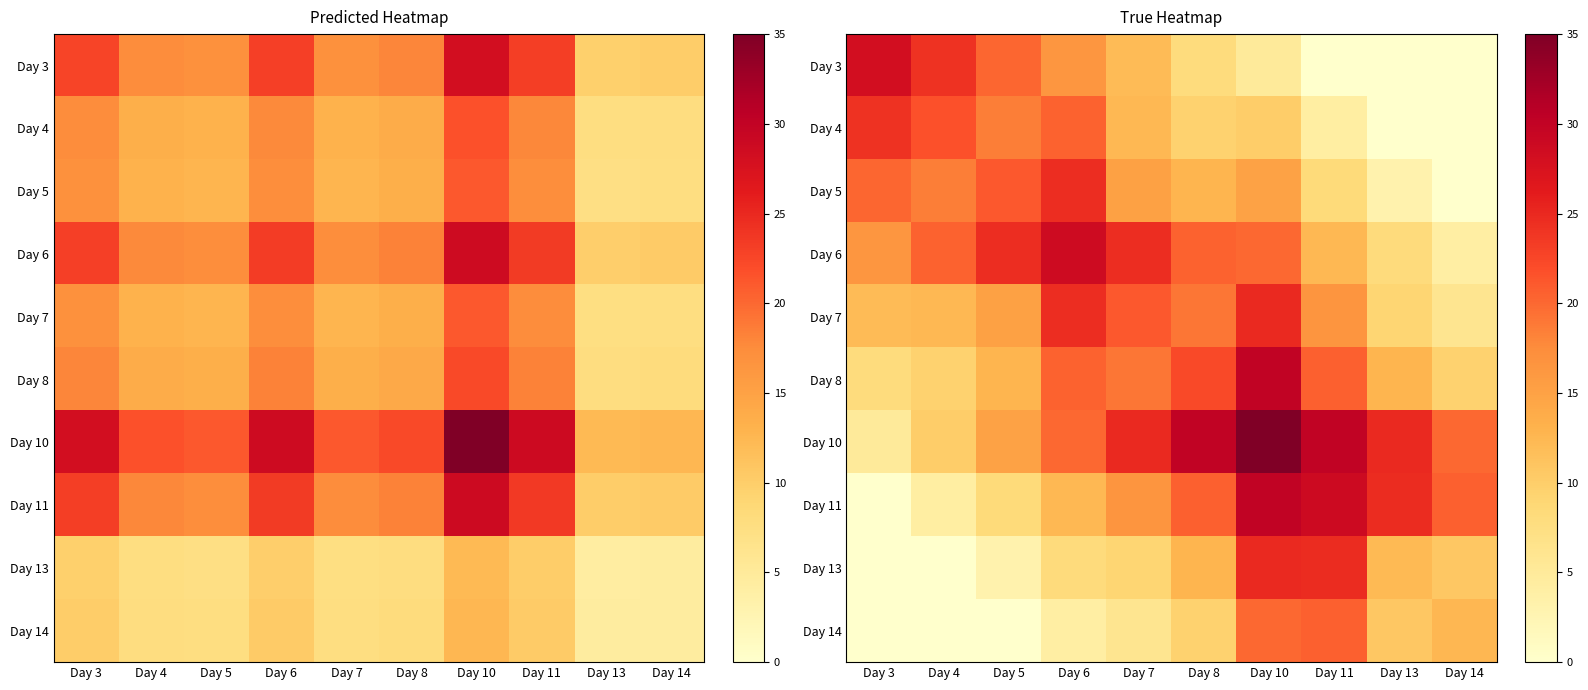

How many values in the Day 8 series exceed 19?

5